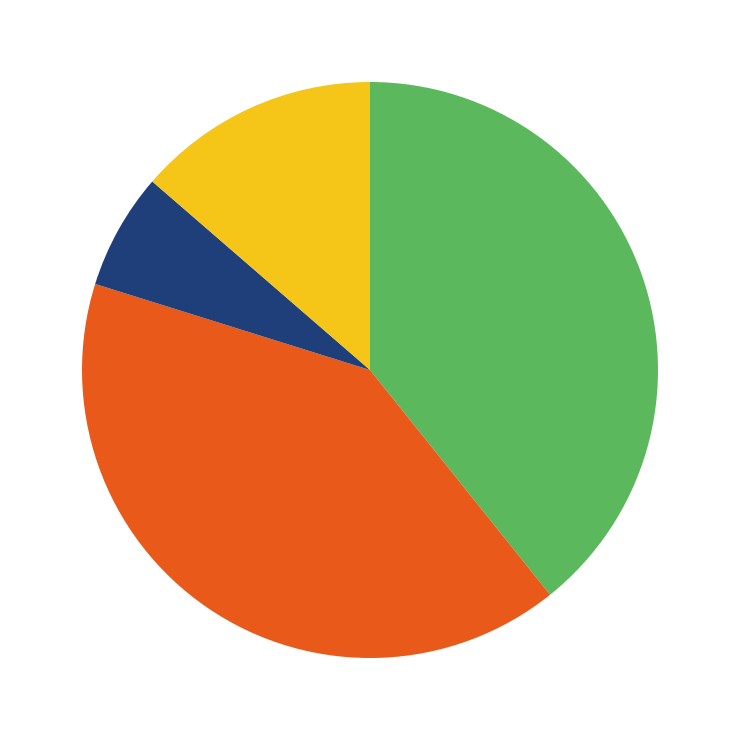

Is there any slice that represents more than half of the pie?

No